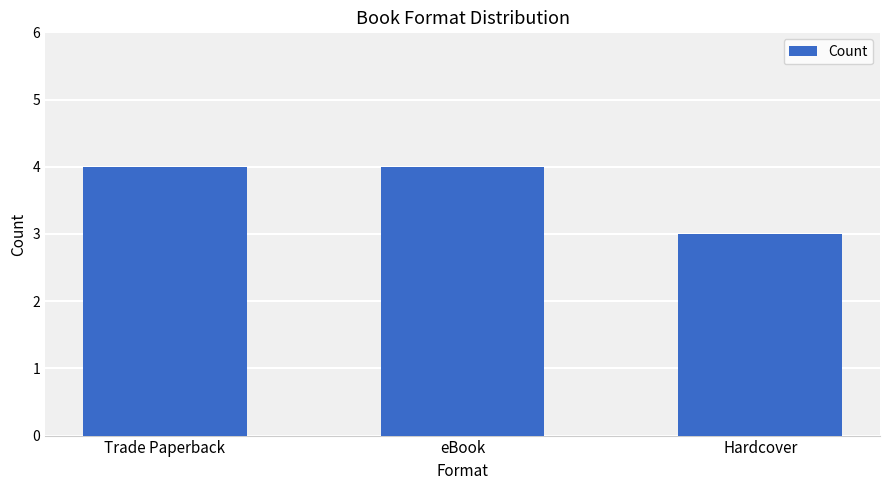

What is the minimum value shown in the chart?

3